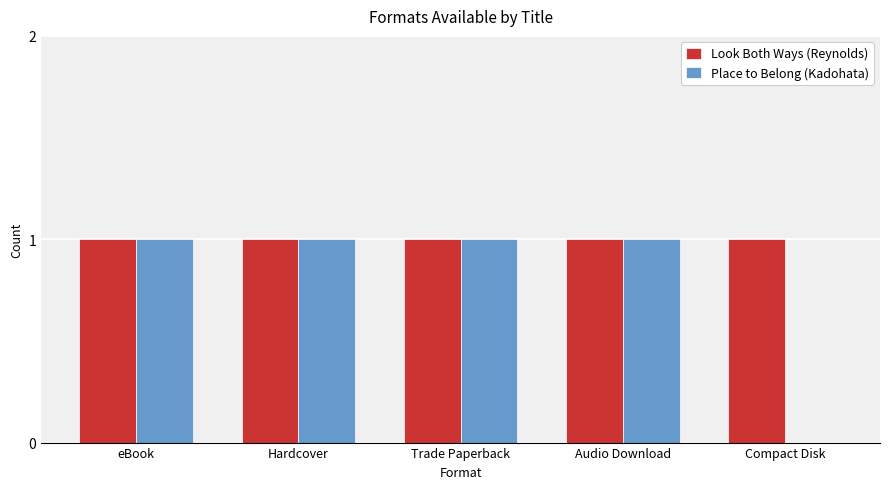

Where is Place to Belong (Kadohata) nearest to the value 0?

Compact Disk